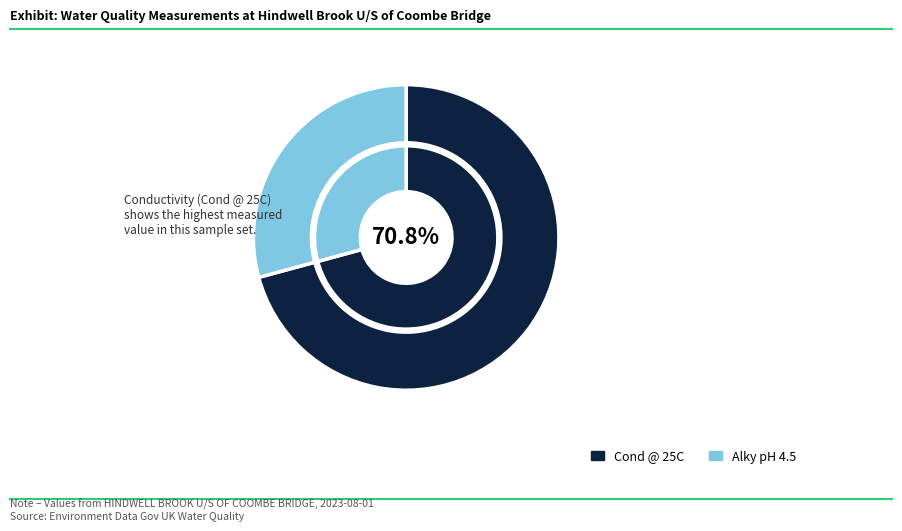

Which category has the biggest portion of the pie?

Cond @ 25C